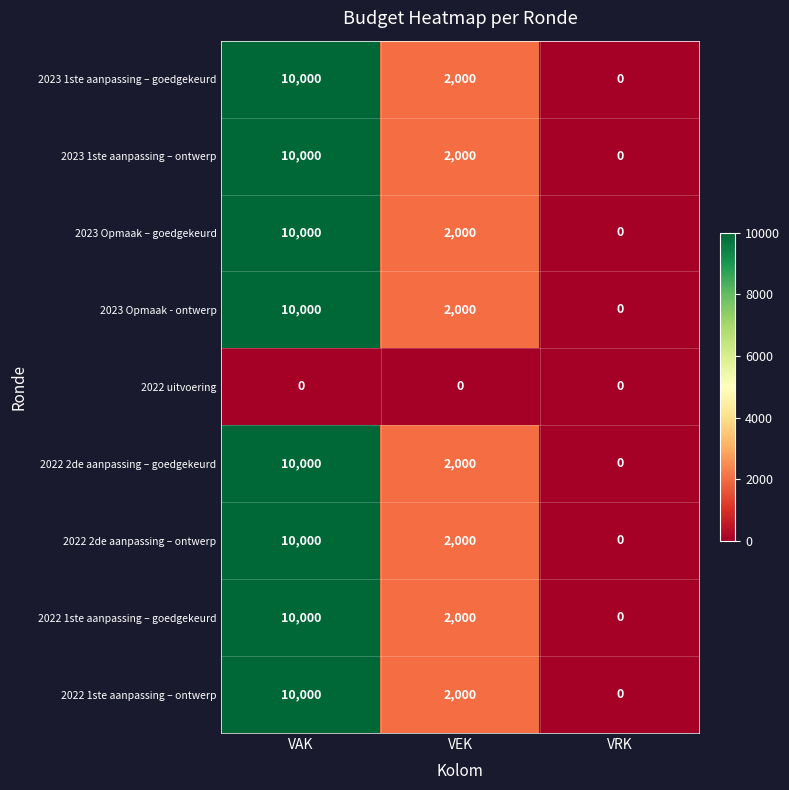

What is the difference between the highest and lowest values at VAK?

10000